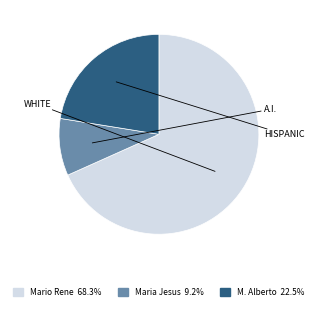

Is there a majority slice in this chart?

Yes